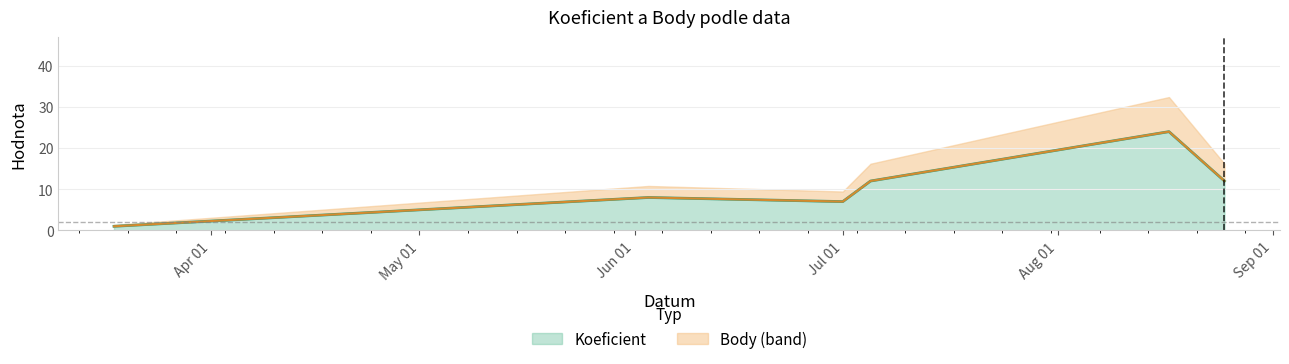

Reading left to right, transcribe all the data shown in this chart.

Koeficient: 1	8	7	12	24	12
Body: 1	8	7	12	24	12